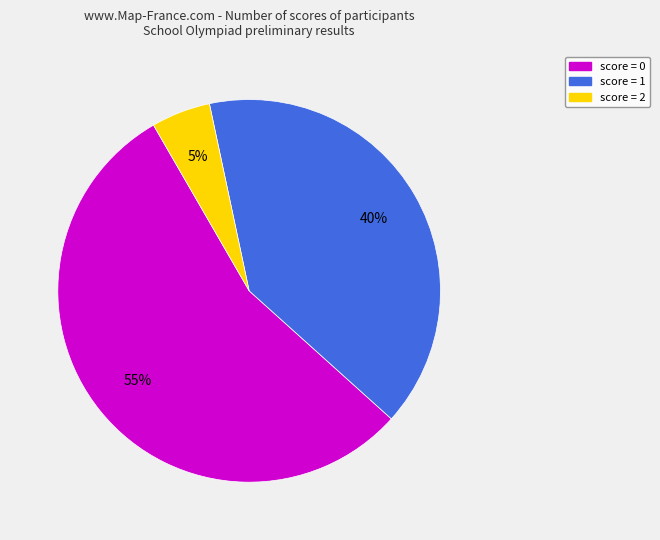

To the nearest percent, what is the difference between the largest and smallest slice percentages?

50%